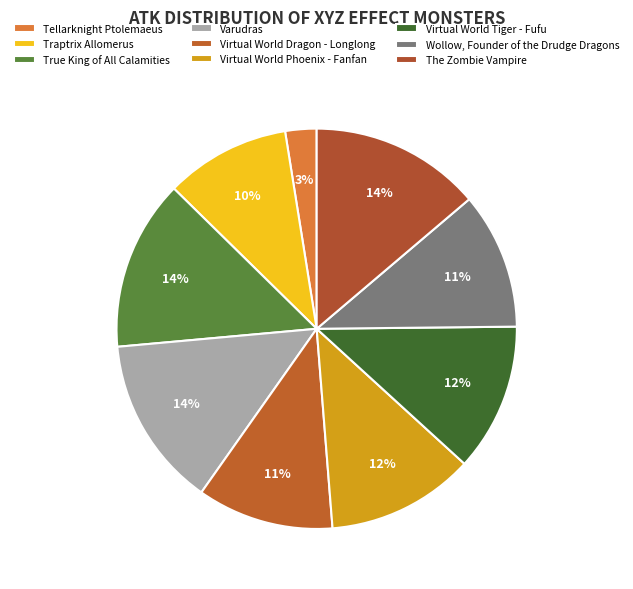

To the nearest percent, what is the average slice percentage?

11%